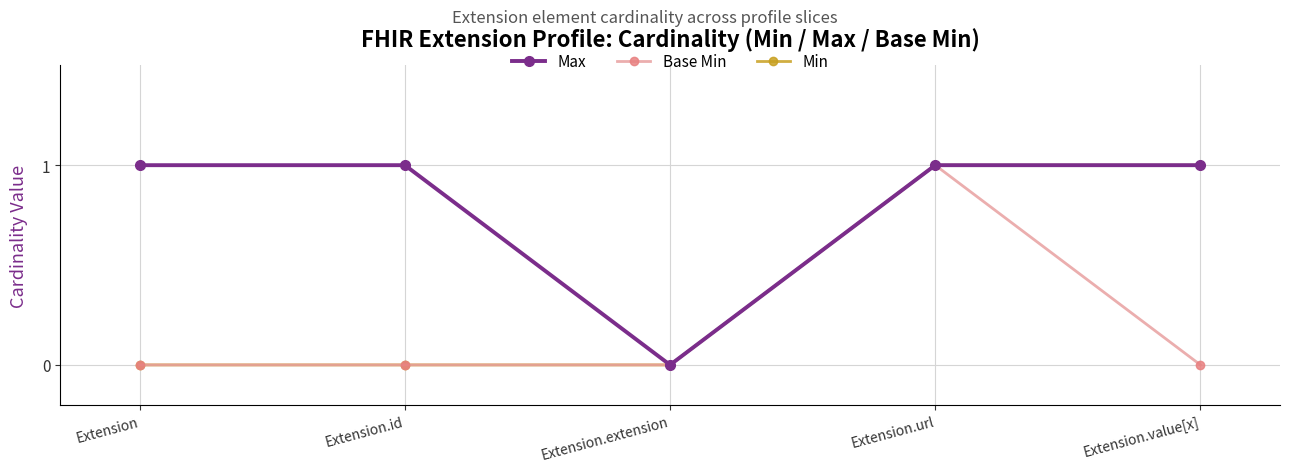

Count the Max values in the range 1 to 2.

4